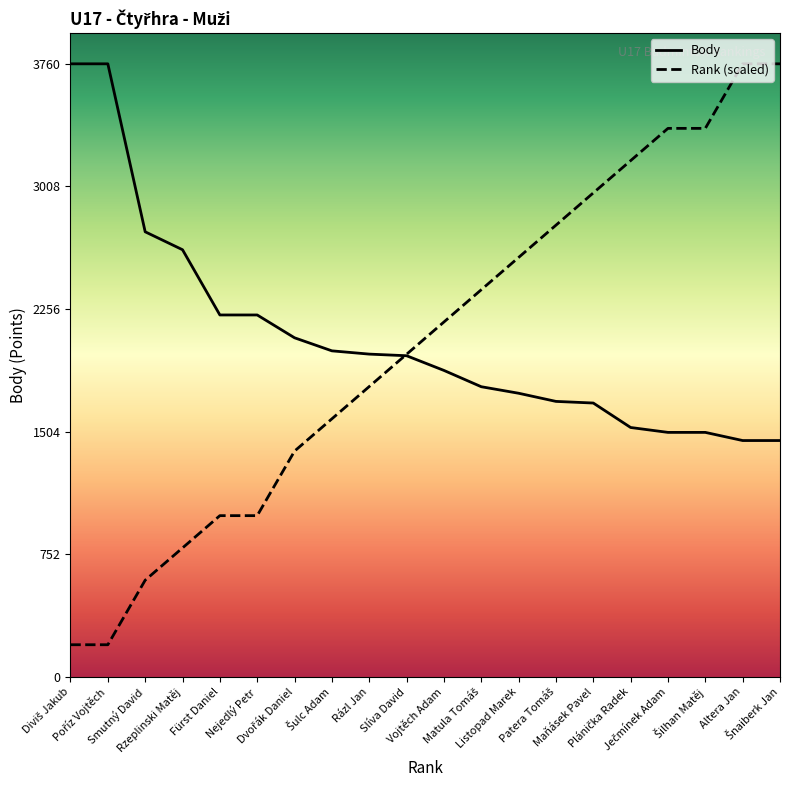

Rank the series by their maximum value, from highest to lowest.

Body, Rank